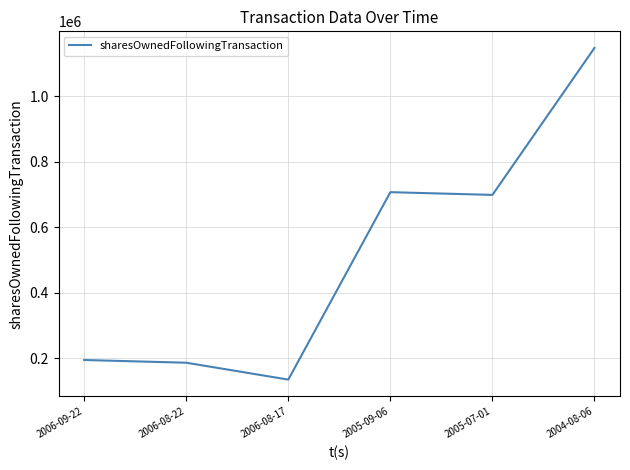

What is the difference between the second highest and minimum values?

572640